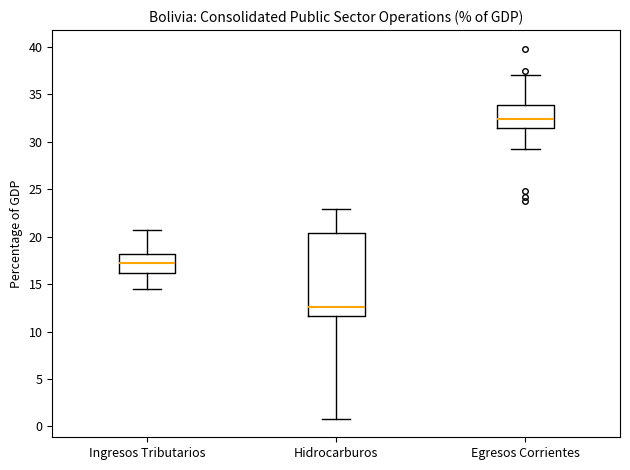

Reading left to right, read every box against the y-axis: the position of its median line, the range the box covers, and the ends of its whiskers. The values are not printed on the chart, so give them approximately, as read against the axis.

Ingresos Tributarios: median 17.0, box 16.0 to 18.0, whiskers 14.5 to 20.5
Hidrocarburos: median 12.5, box 11.5 to 20.5, whiskers 1.0 to 23.0
Egresos Corrientes: median 32.5, box 31.5 to 34.0, whiskers 29.0 to 37.0